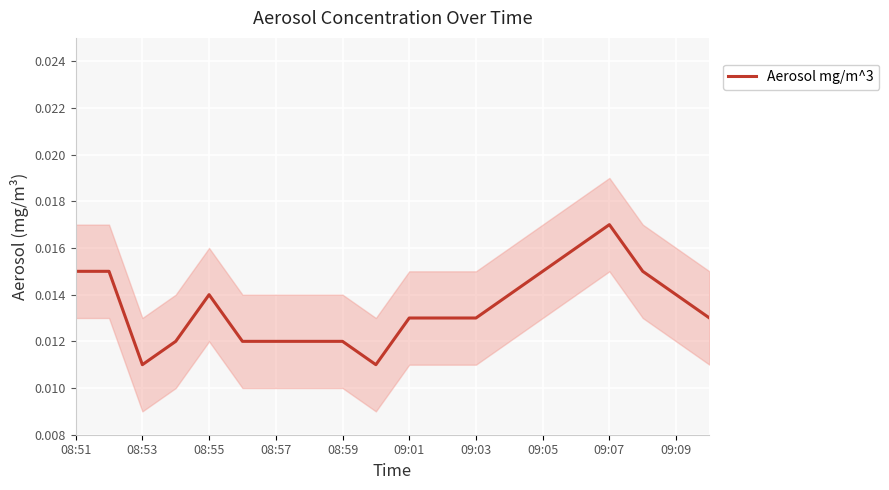

The value at 09:07 is 0.0. True or false?

False